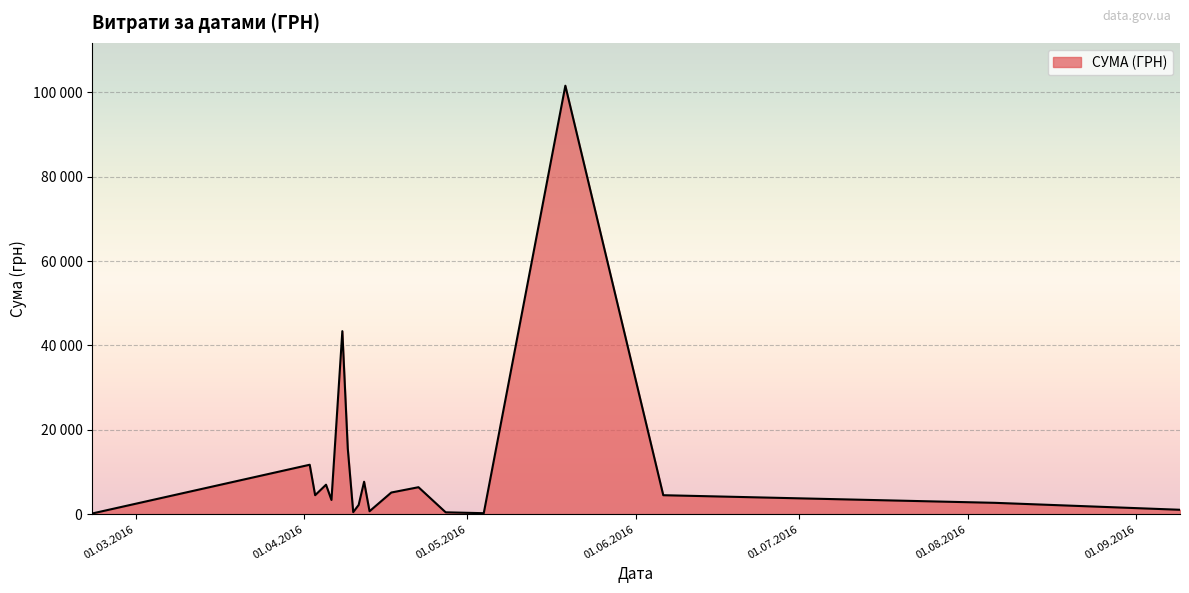

Which category has the highest value across all series?

19.05.2016